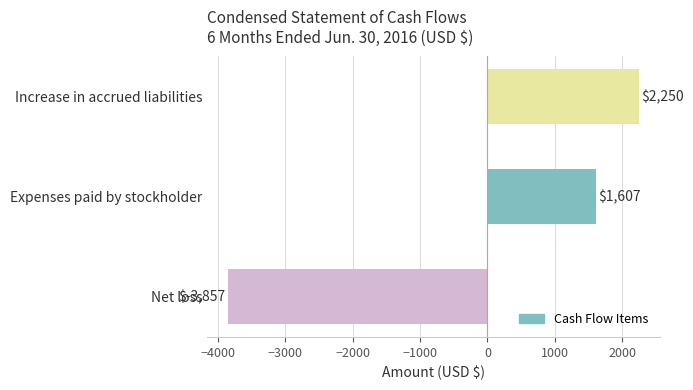

What is the difference between the maximum and minimum values?

6107